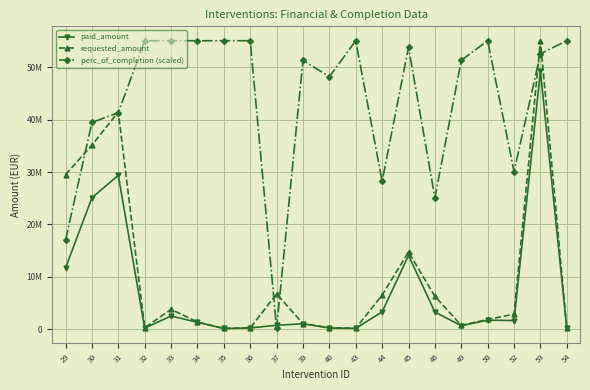

What are all the series names shown in the legend?

paid_amount, requested_amount, perc_of_completion (scaled)